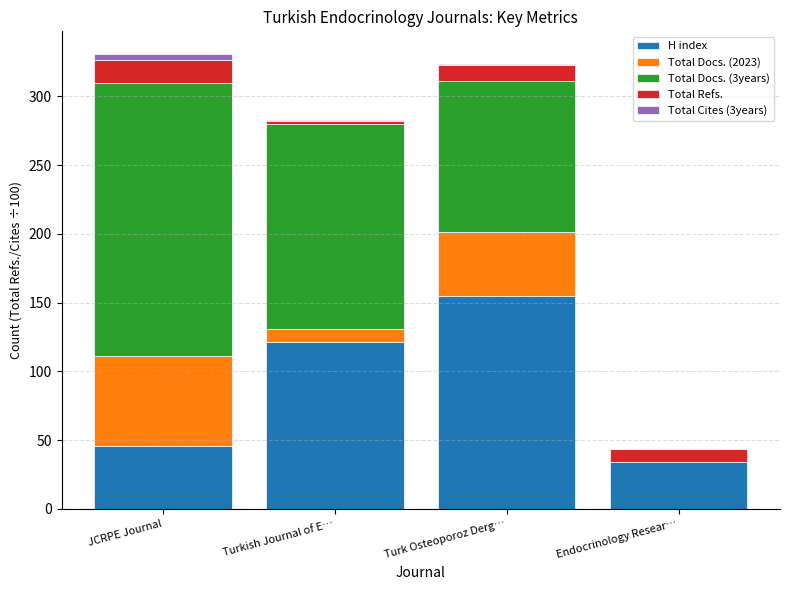

True or false: H index has a value of 196.0 at Turkish Journal of E….

False